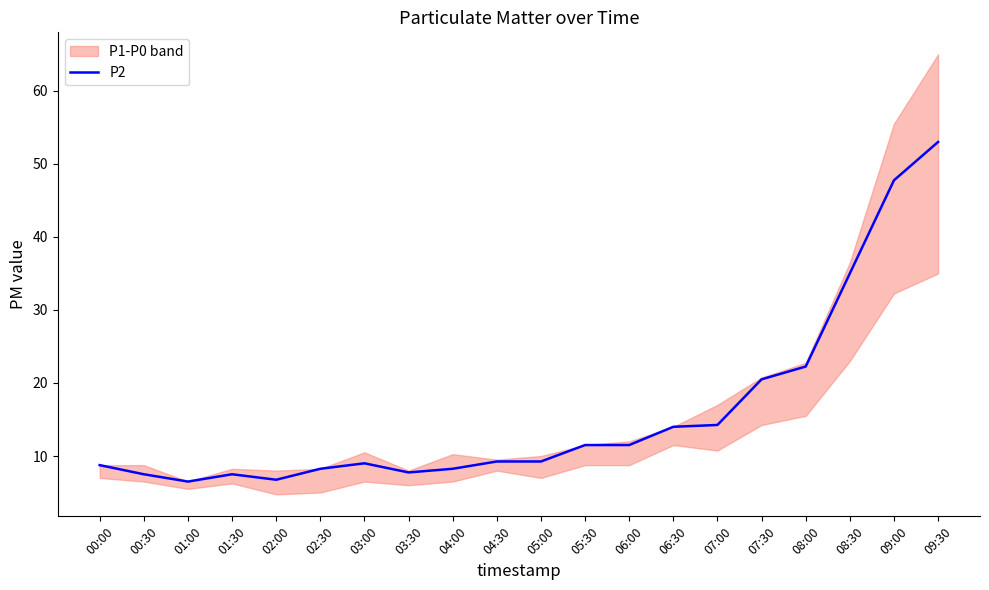

Reading left to right, list all the values displayed in this chart.

8.8	7.5	6.5	7.5	6.8	8.2	9.0	7.8	8.2	9.2	9.2	11.5	11.5	14.0	14.2	20.5	22.2	35.0	47.8	53.0